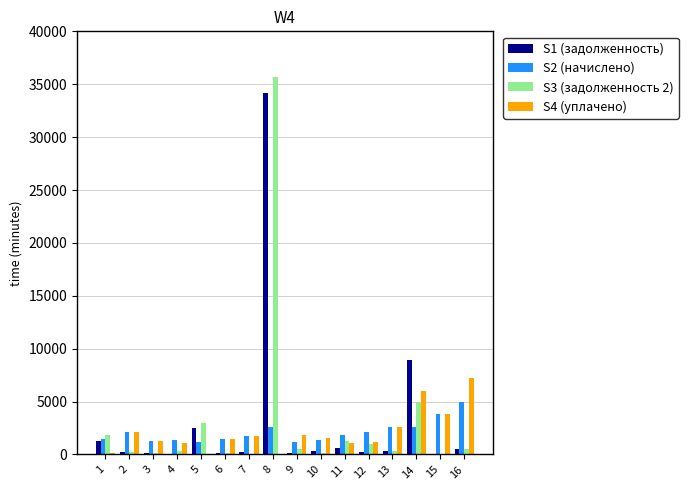

The value of S1 (задолженность) at 5 is 2546.8. True or false?

True